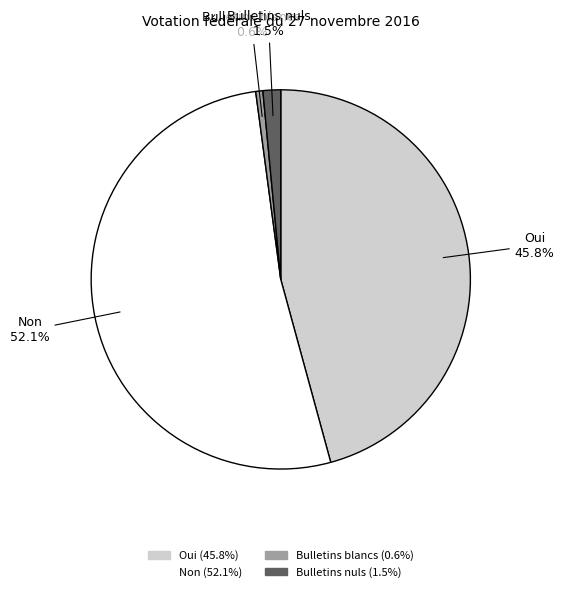

How many segments does this pie chart have?

4